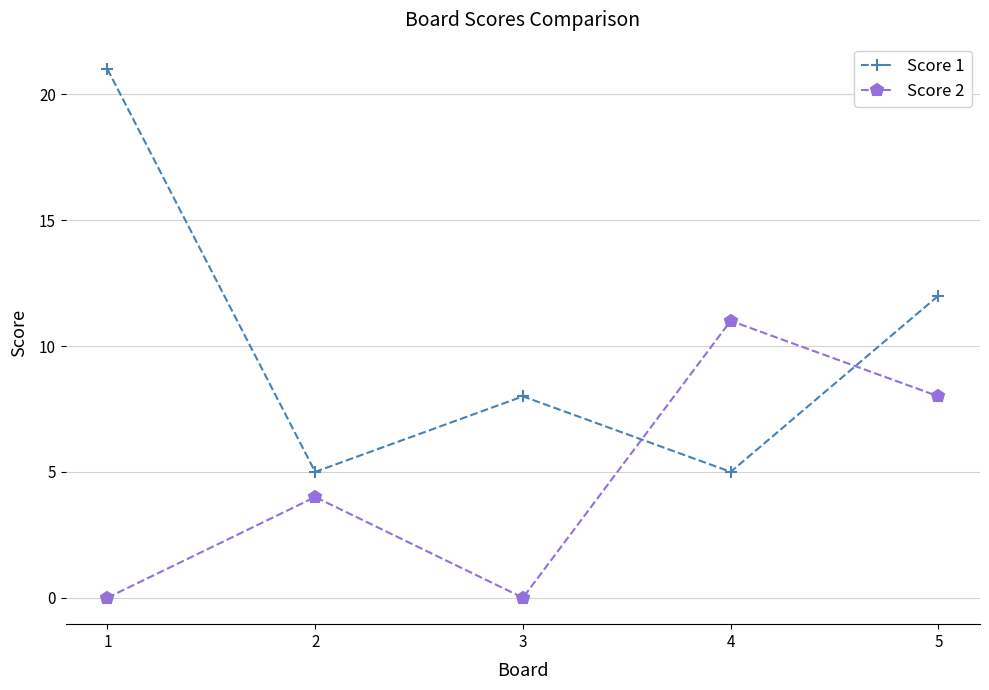

At which category is the sum across all series the highest?

1